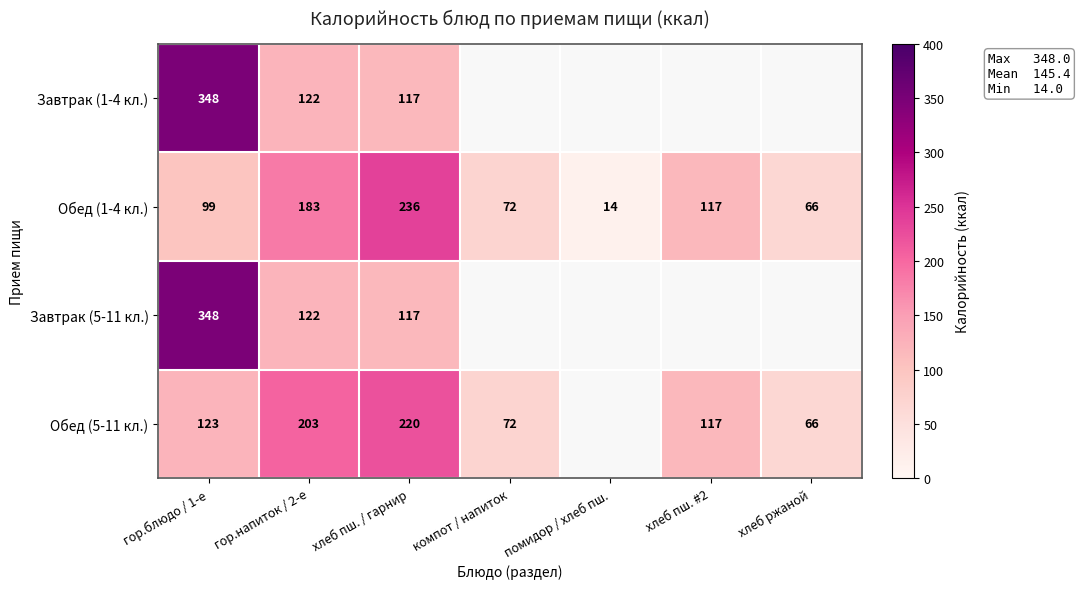

What is the sum of the Завтрак (5-11 кл.) values at гор.напиток / 2-е and гор.блюдо / 1-е?

470